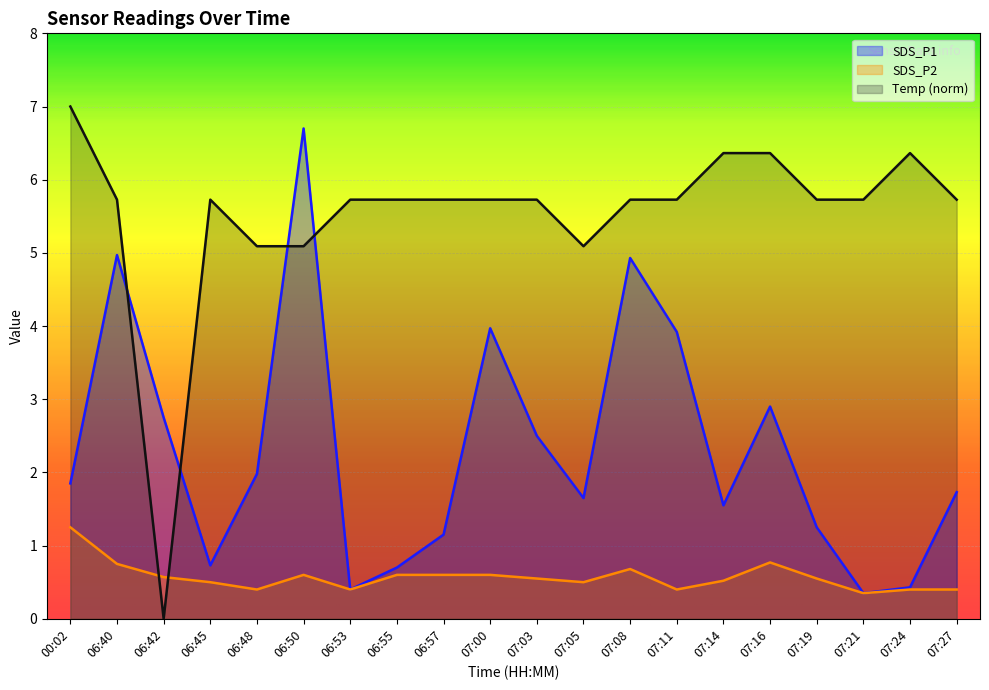

The SDS_P2 series shows 0.6 at 06:42. True or false?

True